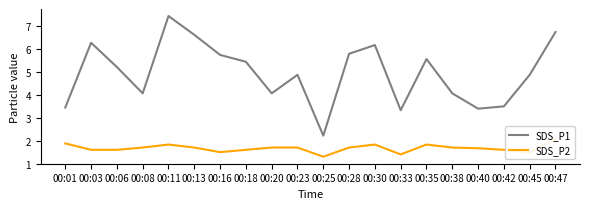

What is the spread (max minus min) of values at 00:20?

2.4